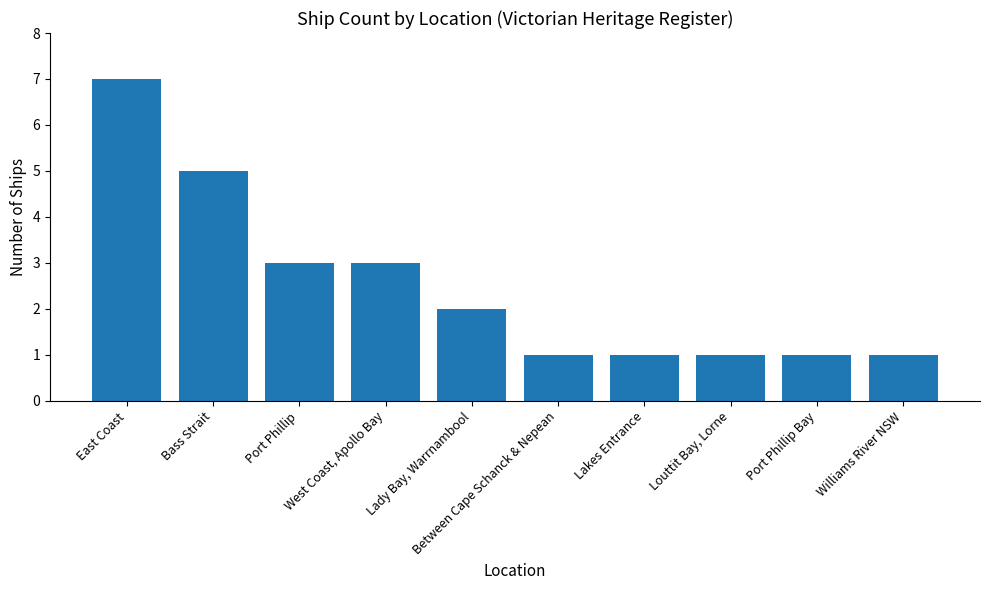

What is the change in value from Bass Strait to Lady Bay, Warrnambool?

-3